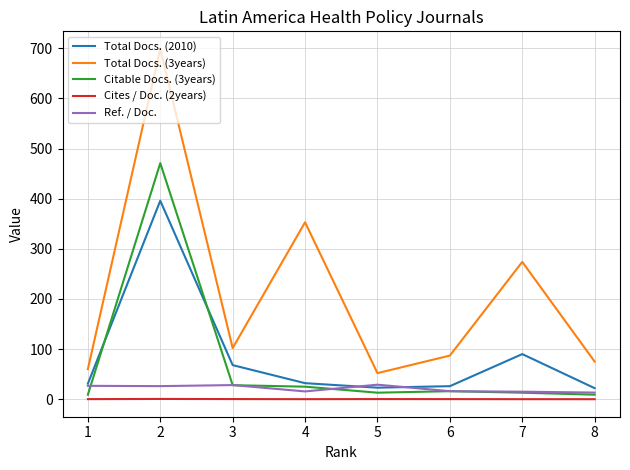

At which label does Citable Docs. (3years) first exceed 16?

2